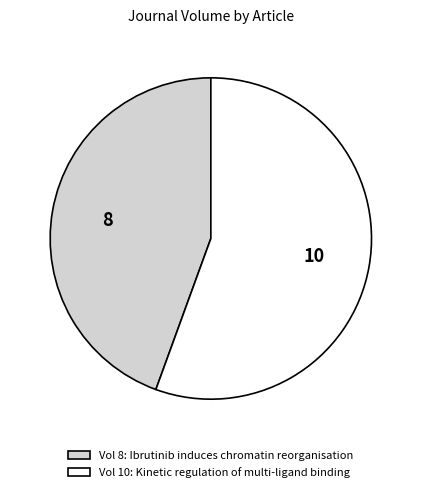

Between Vol 10: Kinetic regulation of multi-ligand binding and Vol 8: Ibrutinib induces chromatin reorganisation, which is larger?

Vol 10: Kinetic regulation of multi-ligand binding